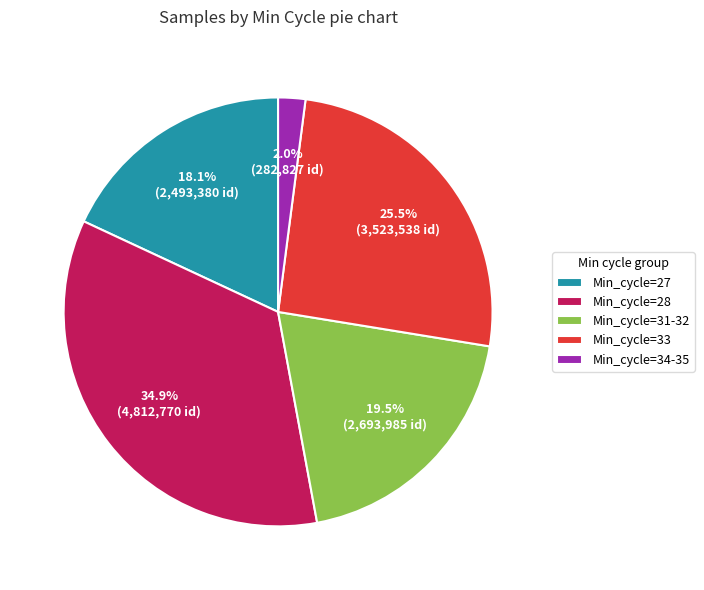

Which has a higher value, Min_cycle=33 or Min_cycle=34-35?

Min_cycle=33